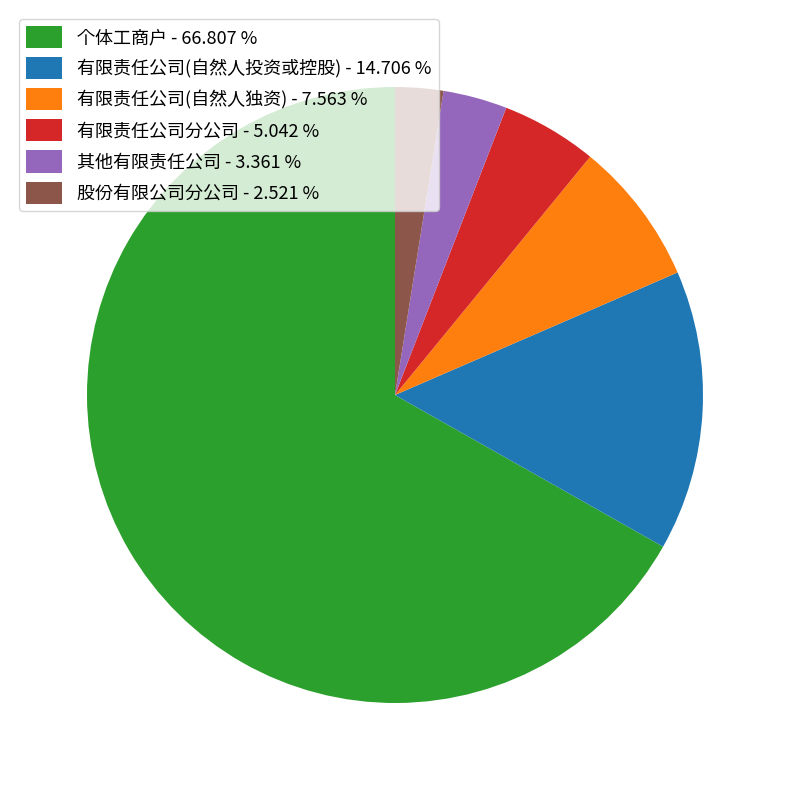

Is there a majority slice in this chart?

Yes